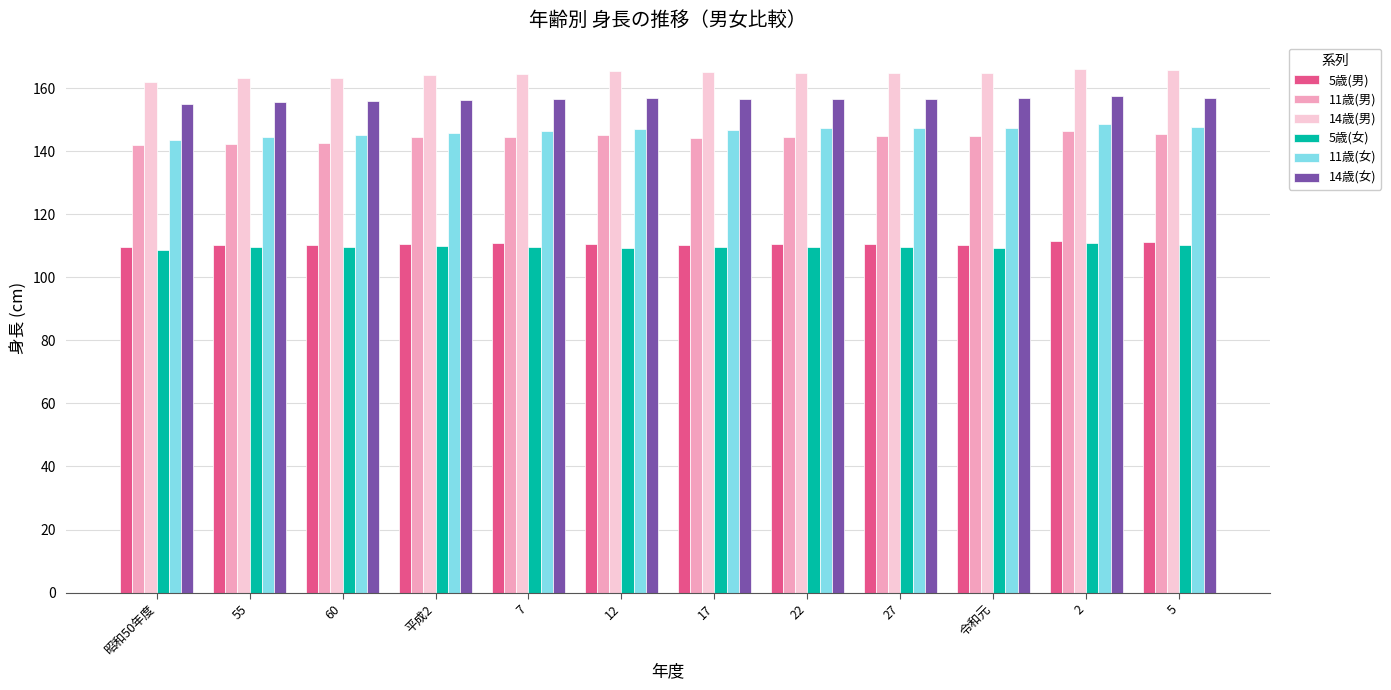

What is the difference between the highest and lowest values at 2?

55.1